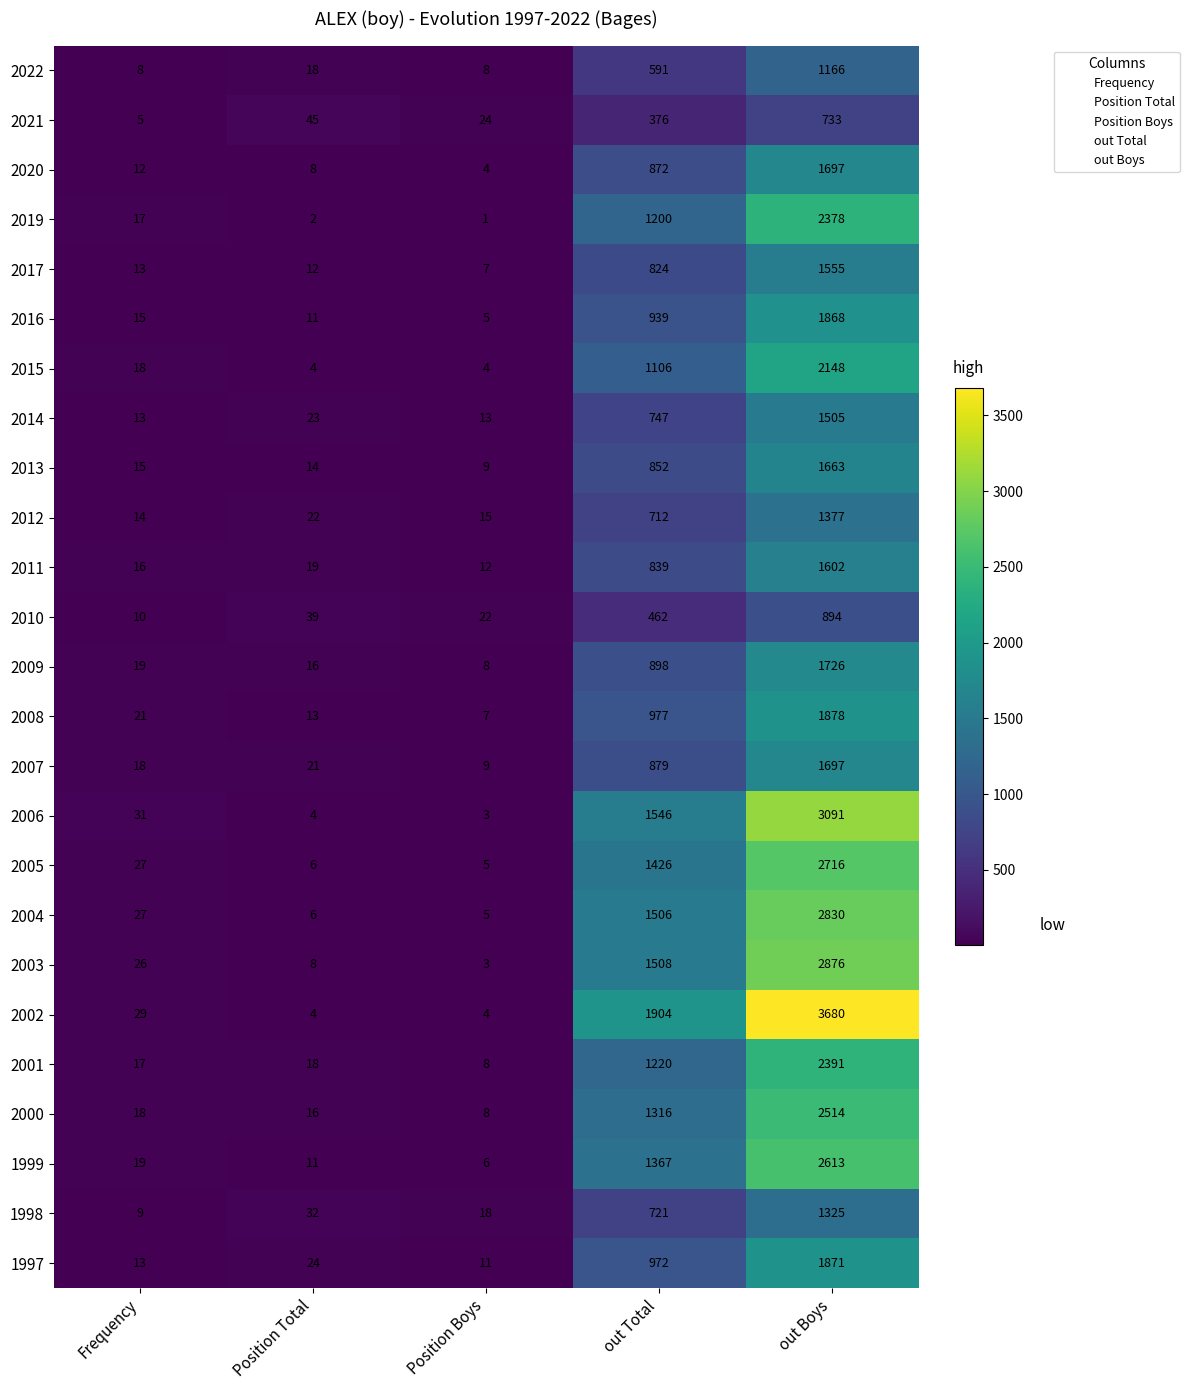

Which category has the highest value in the 2022 series?

out Boys